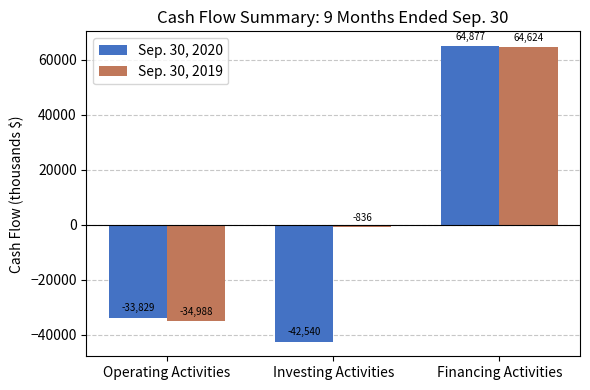

How many negative values does the Sep. 30, 2019 series have?

2